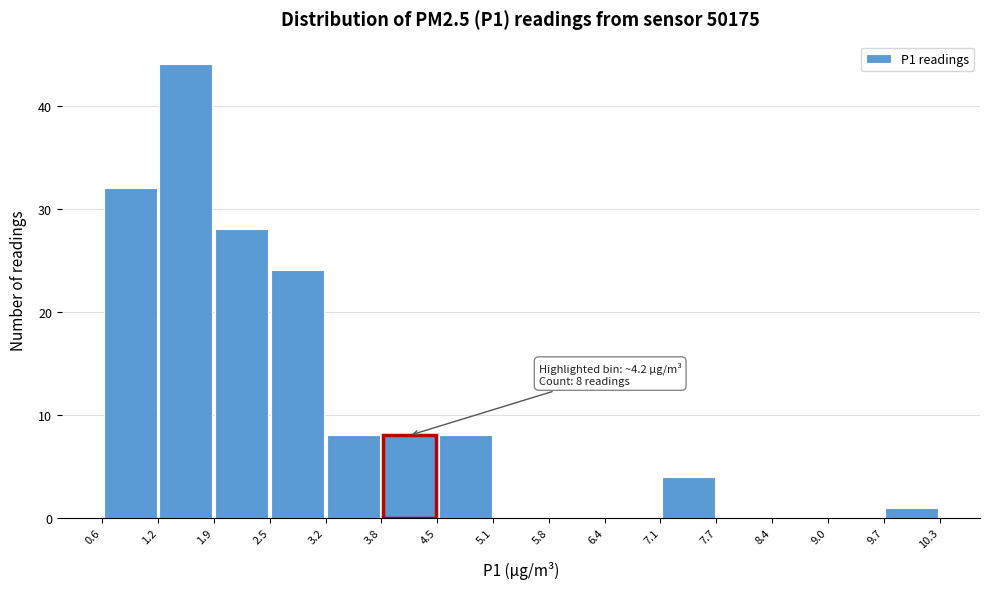

Which range on the x-axis has the tallest bar?

1.2 to 1.9